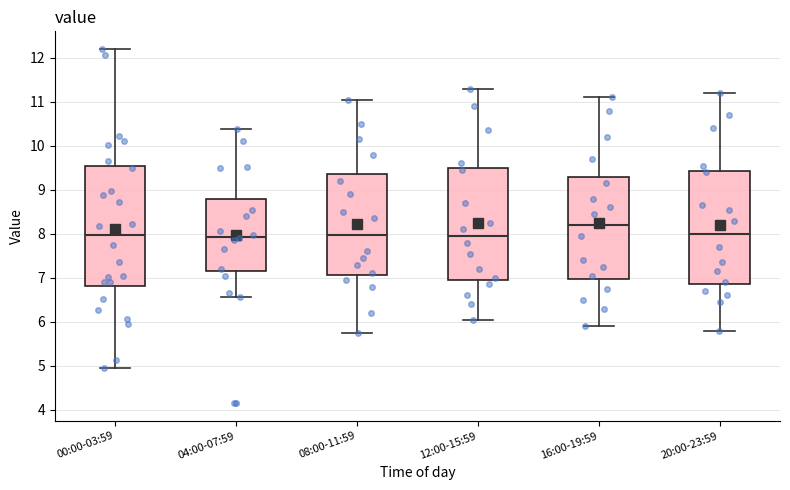

Reading left to right, read every box against the y-axis: the position of its median line, the range the box covers, and the ends of its whiskers. The values are not printed on the chart, so give them approximately, as read against the axis.

00:00-03:59: median 8.0, box 6.8 to 9.5, whiskers 5.0 to 12.2
04:00-07:59: median 7.9, box 7.2 to 8.8, whiskers 6.6 to 10.4
08:00-11:59: median 8.0, box 7.1 to 9.4, whiskers 5.8 to 11.1
12:00-15:59: median 8.0, box 7.0 to 9.5, whiskers 6.1 to 11.3
16:00-19:59: median 8.2, box 7.0 to 9.3, whiskers 5.9 to 11.1
20:00-23:59: median 8.0, box 6.9 to 9.4, whiskers 5.8 to 11.2